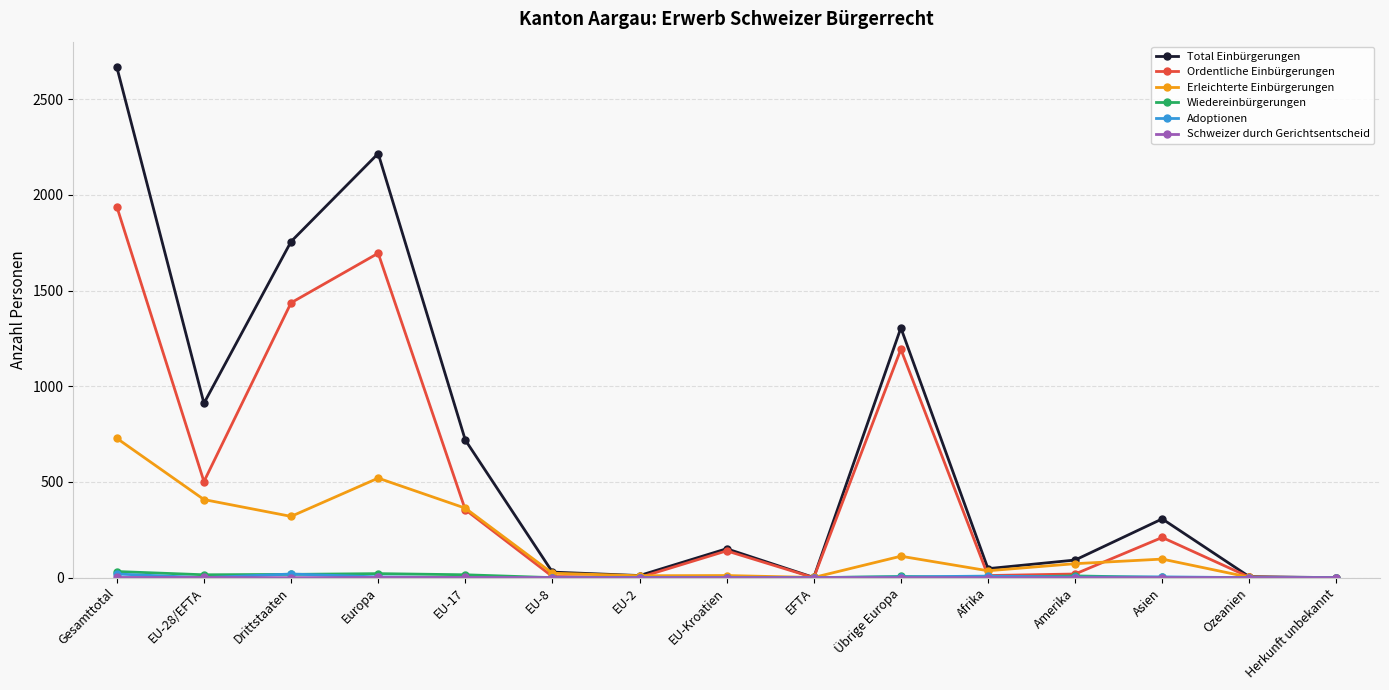

How many lines are shown in the chart?

6